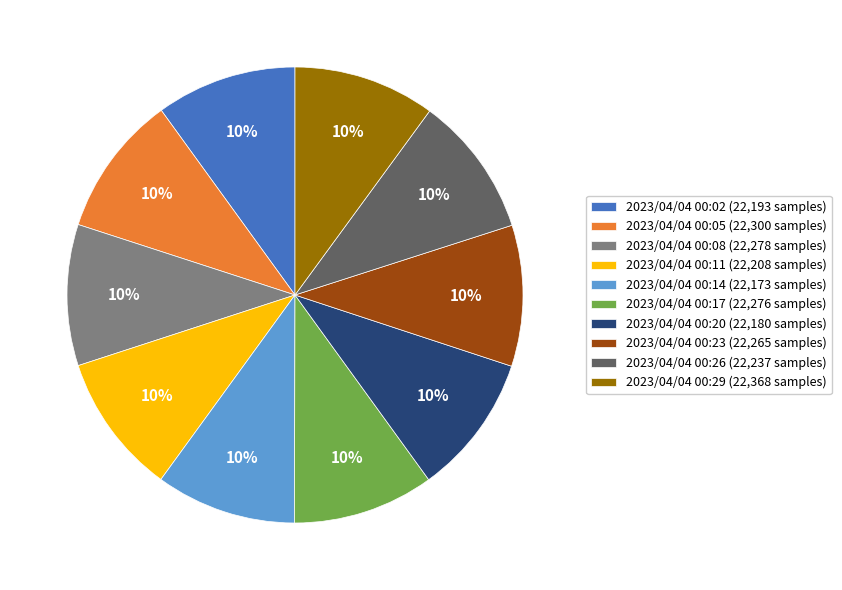

True or false: 2023/04/04 00:23 accounts for 1% of the total.

False